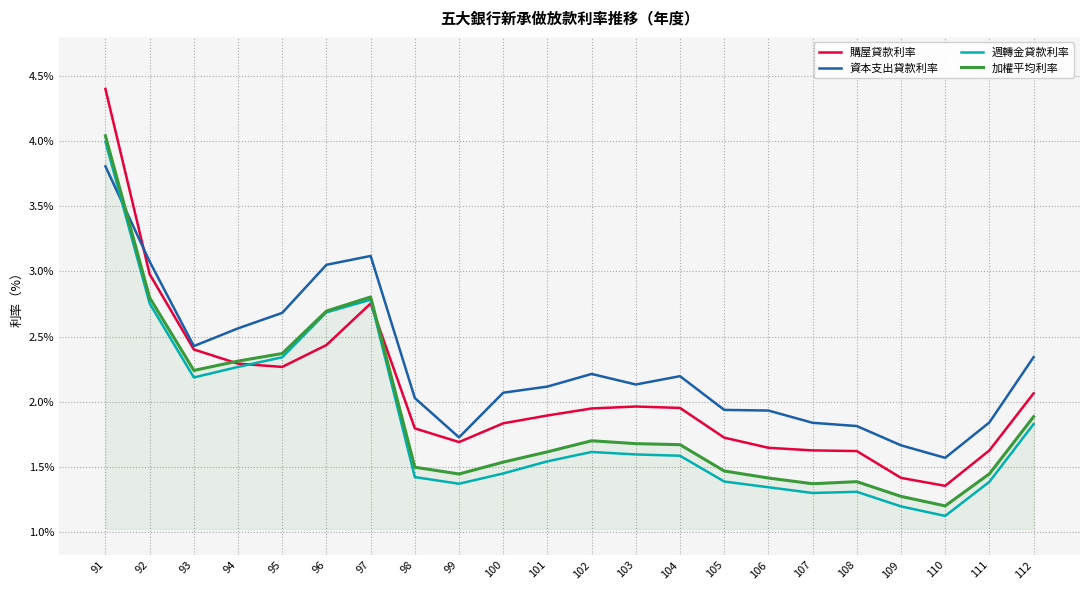

The 週轉金貸款利率 series shows 2.8 at 97. True or false?

True